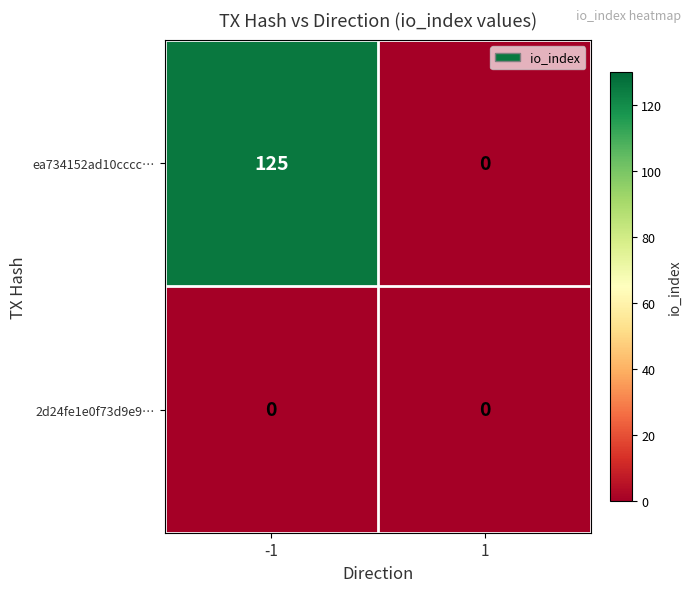

What is the difference between the maximum and minimum values in the ea734152ad10cccc… series?

125